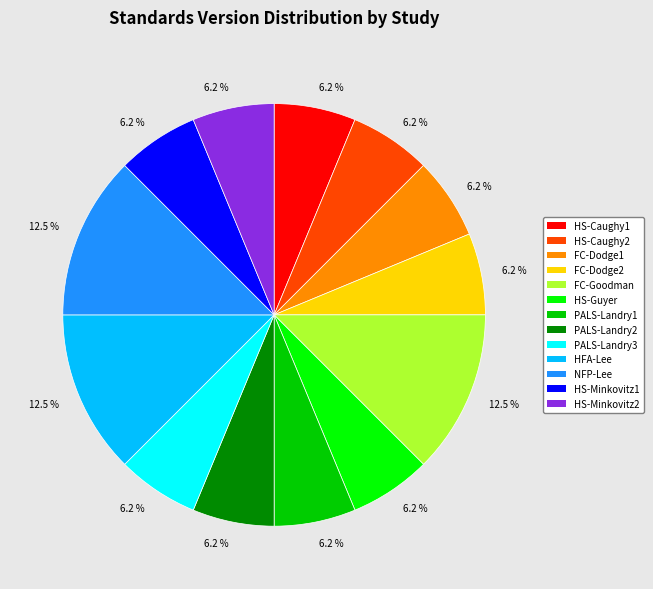

Is there a majority slice in this chart?

No